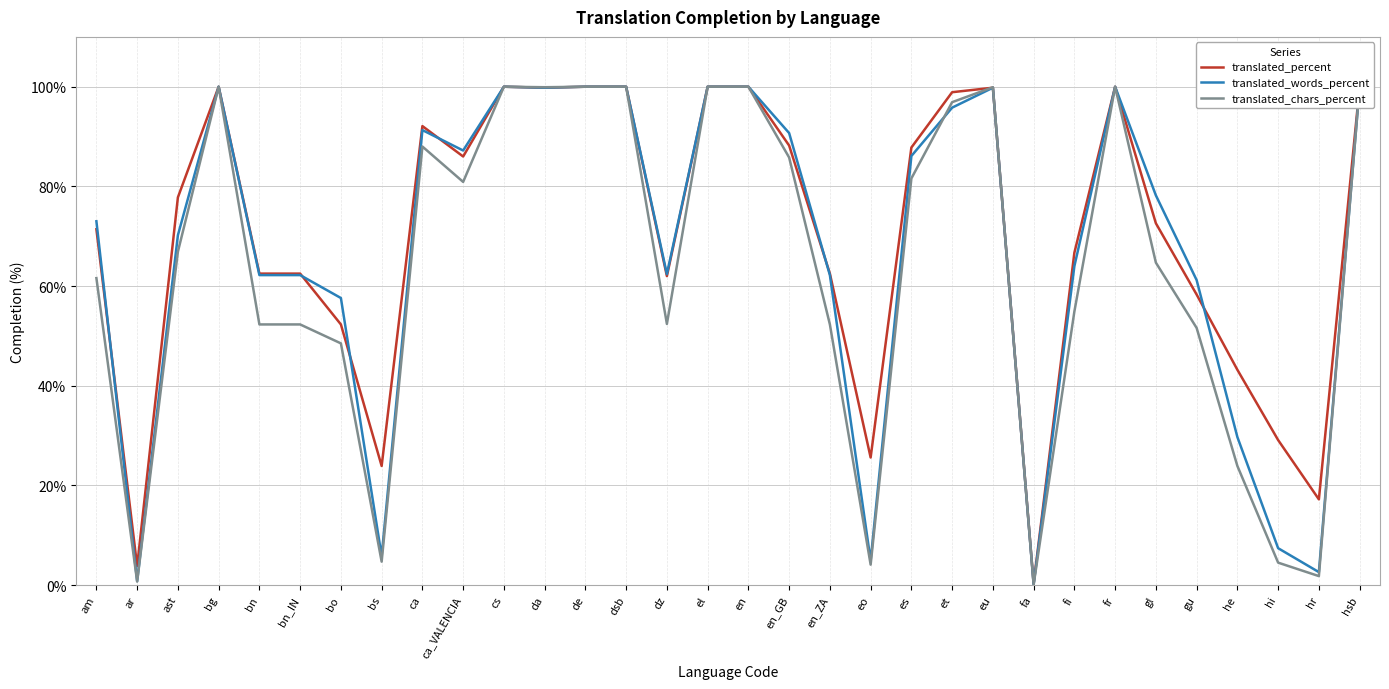

What is the greatest value displayed?

100.0